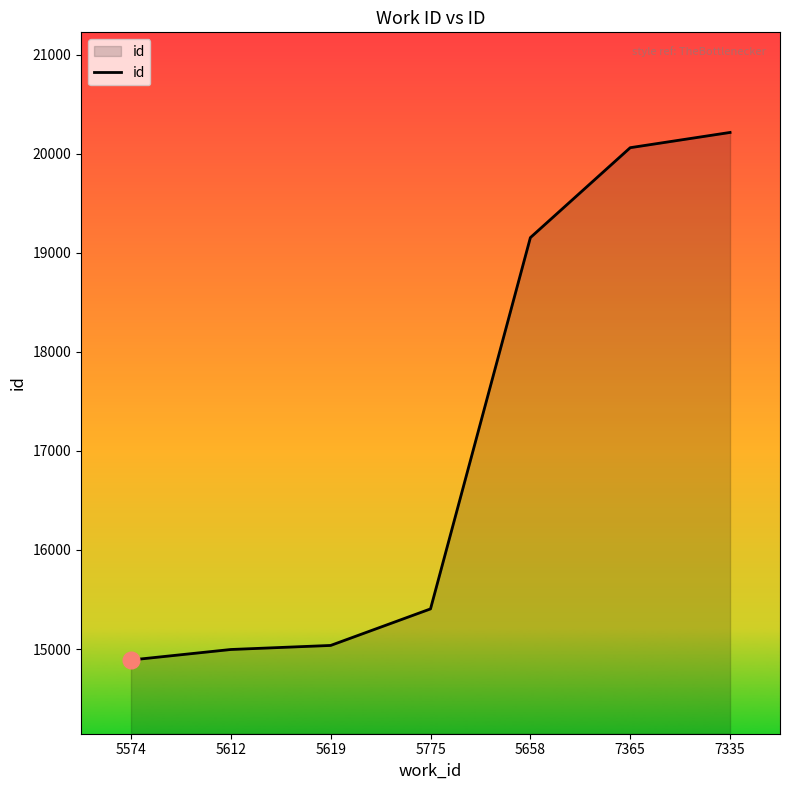

Reading left to right, what are all the values shown in this chart?

14889	14995	15036	15405	19154	20062	20216